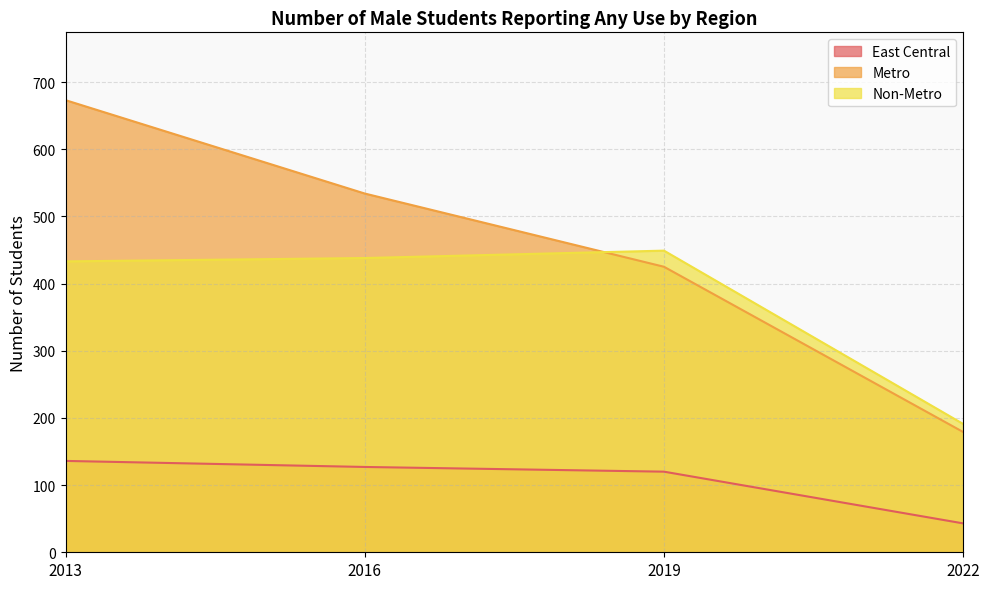

How many lines are shown in the chart?

3